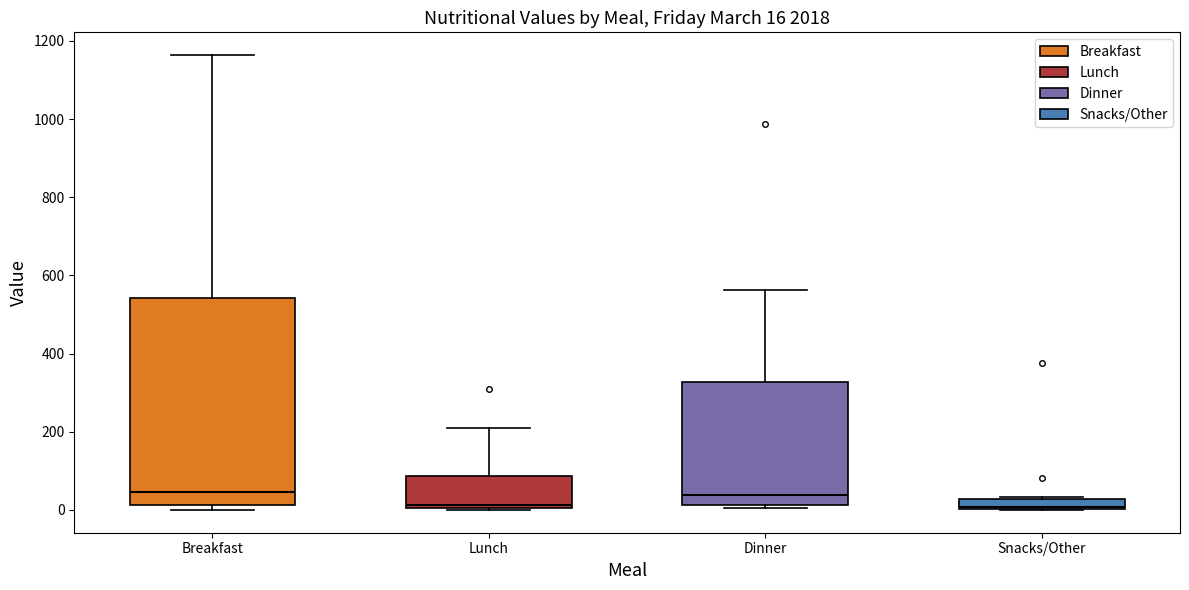

Comparing the boxes themselves (not the whiskers), which one is the tallest?

Breakfast